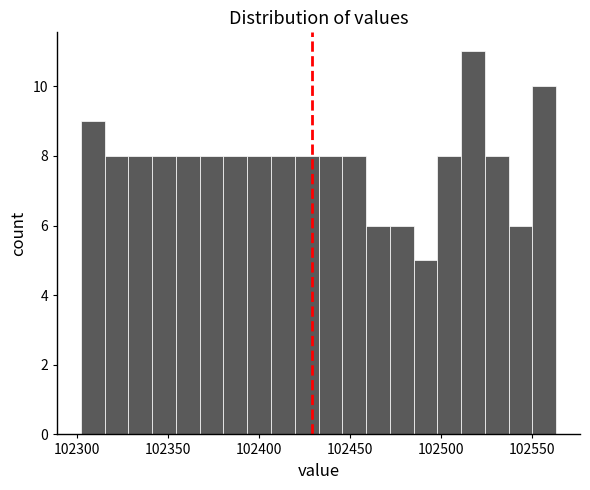

Around what value on the x-axis is the tallest bar? Give the approximate position of its centre, as read against the axis.

102515